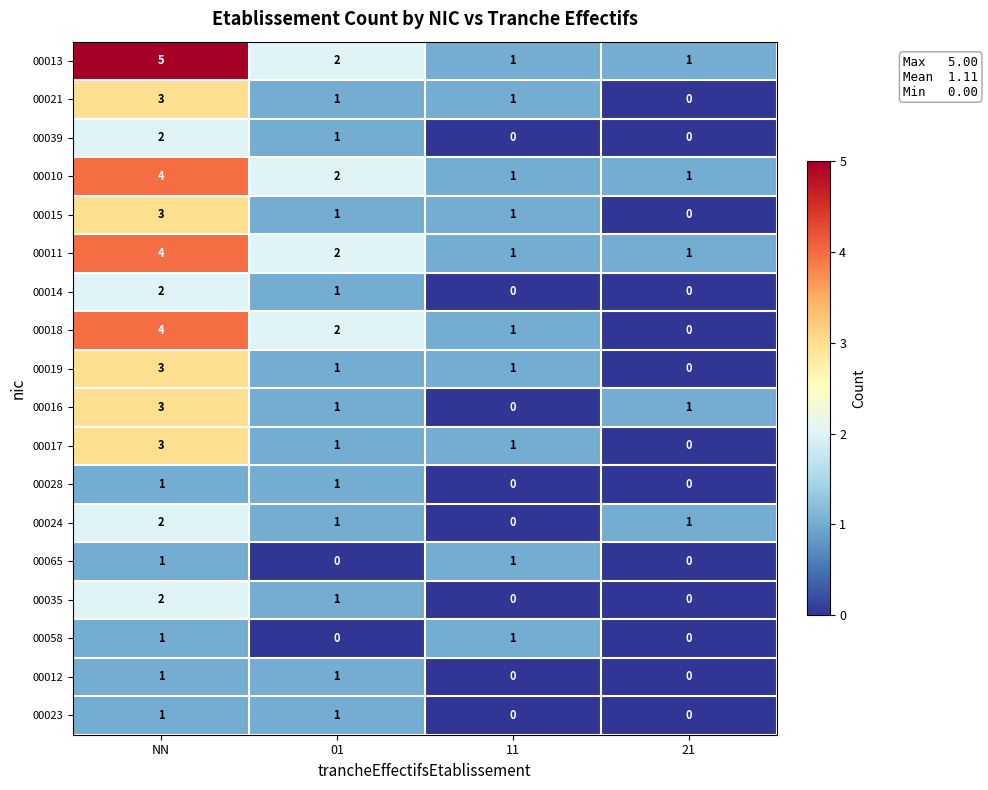

The 00015 series shows 3 at NN. True or false?

True